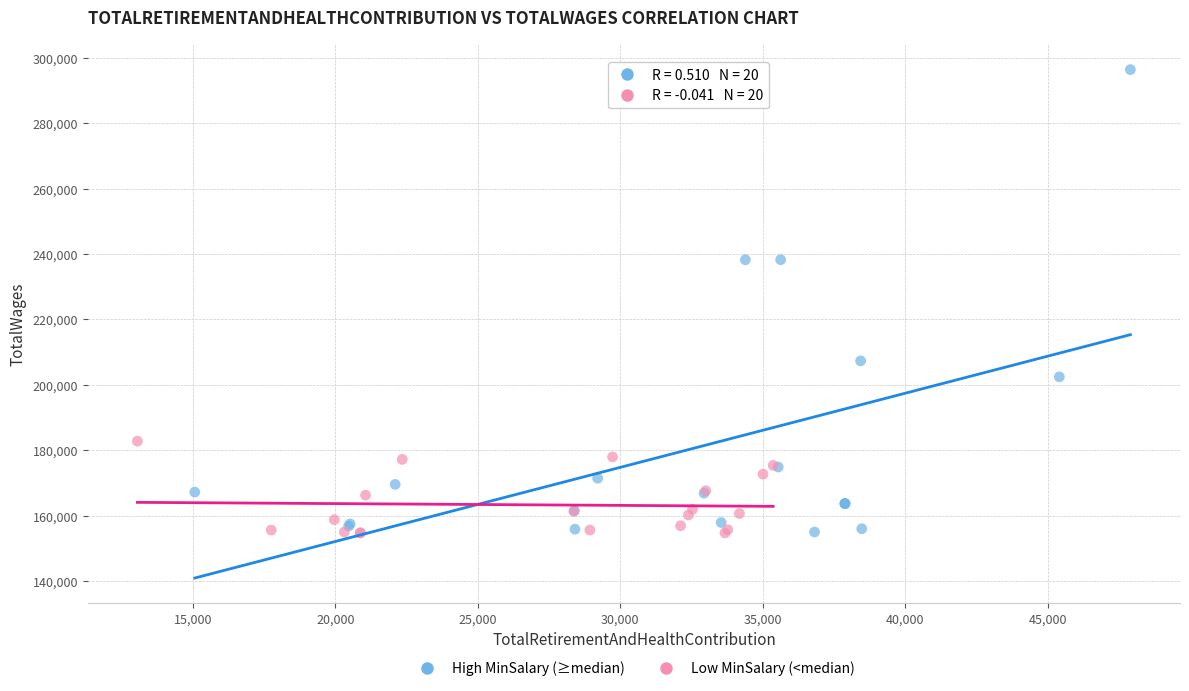

Which series reaches the maximum Y coordinate?

High MinSalary (≥median)